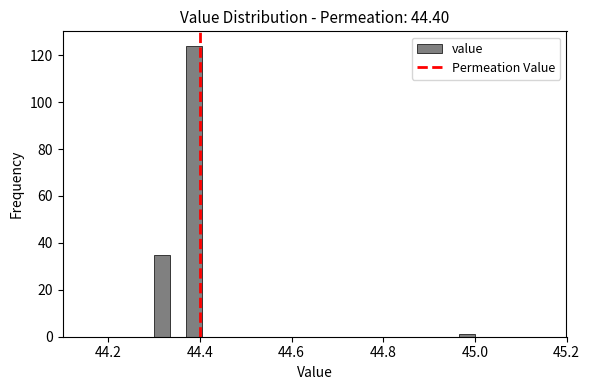

Around what value on the x-axis is the tallest bar? Give the approximate position of its centre, as read against the axis.

44.38